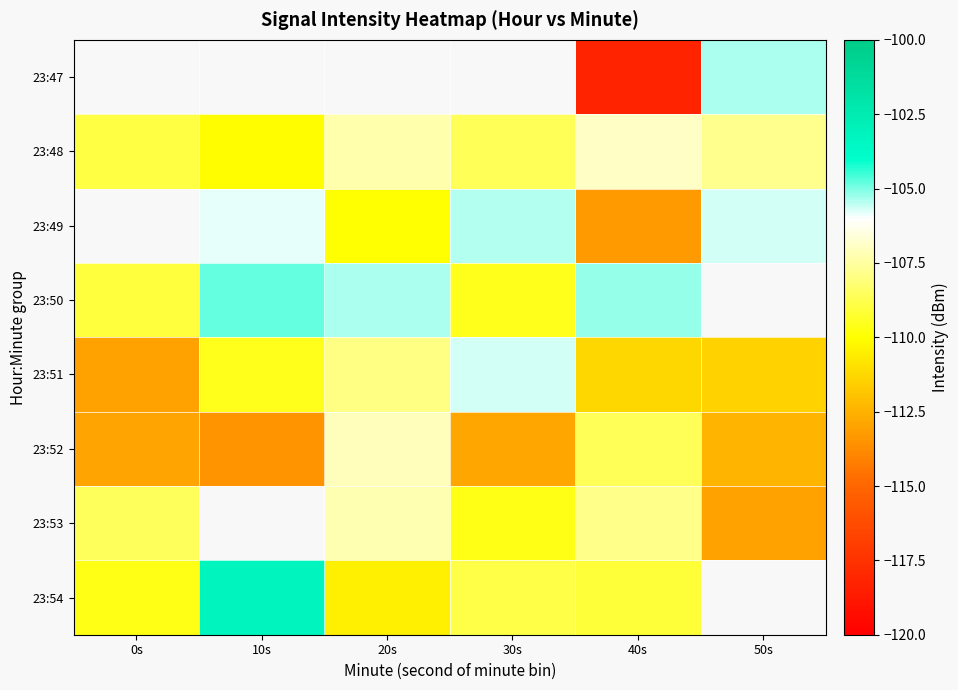

The value of 23:52 at 20s is -107.1. True or false?

True